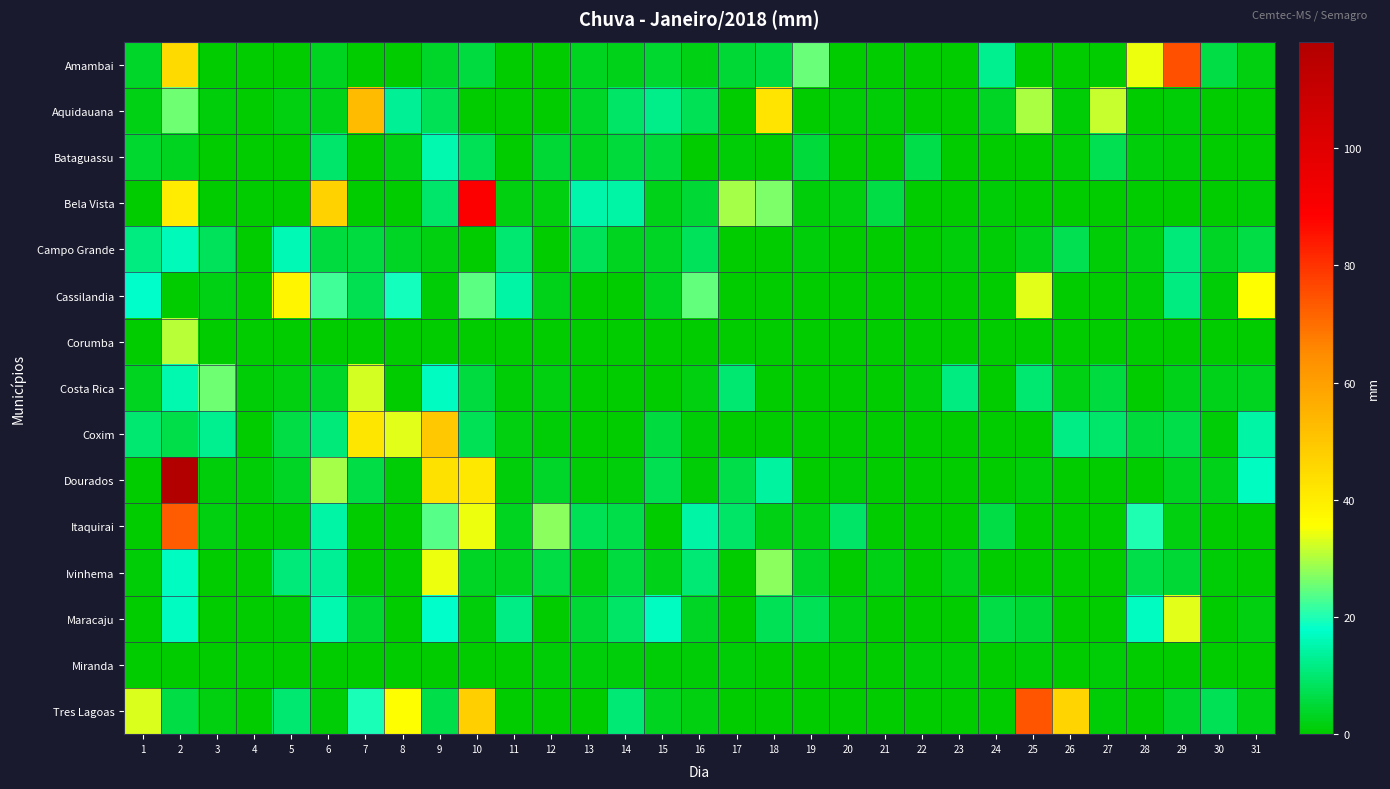

What is the total value across all series at 10?

268.5